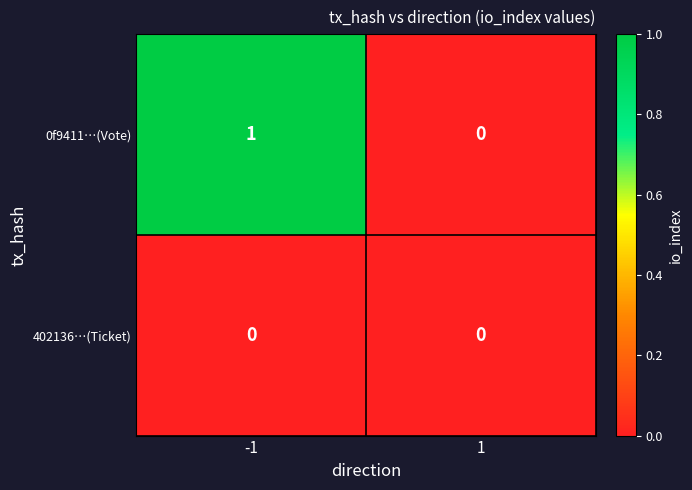

List the series in order of their peak value, lowest first.

402136…(Ticket), 0f9411…(Vote)